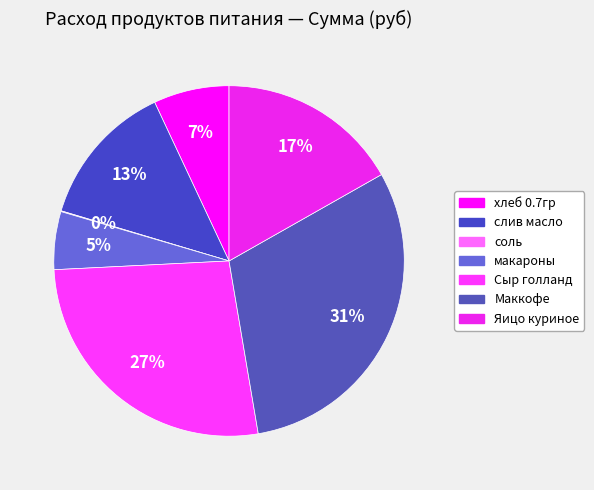

To the nearest percent, what is the combined percentage of Сыр голланд and хлеб 0.7гр?

34%